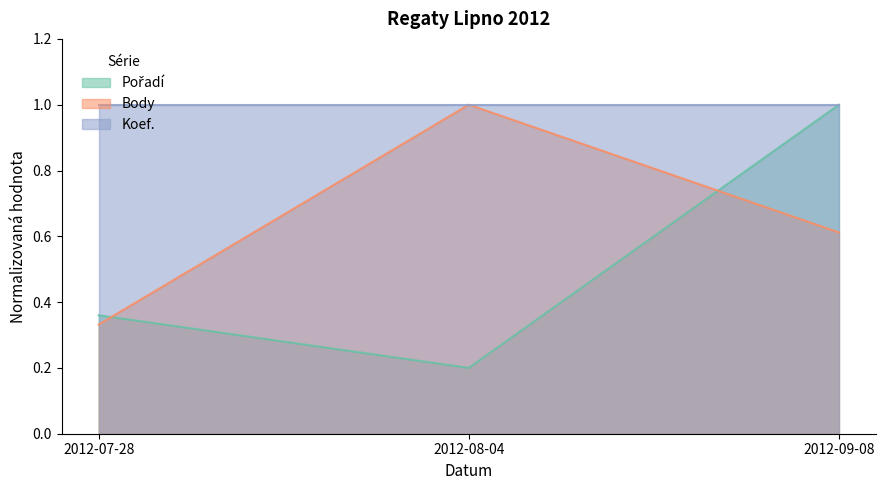

How many data points does each series have?

3